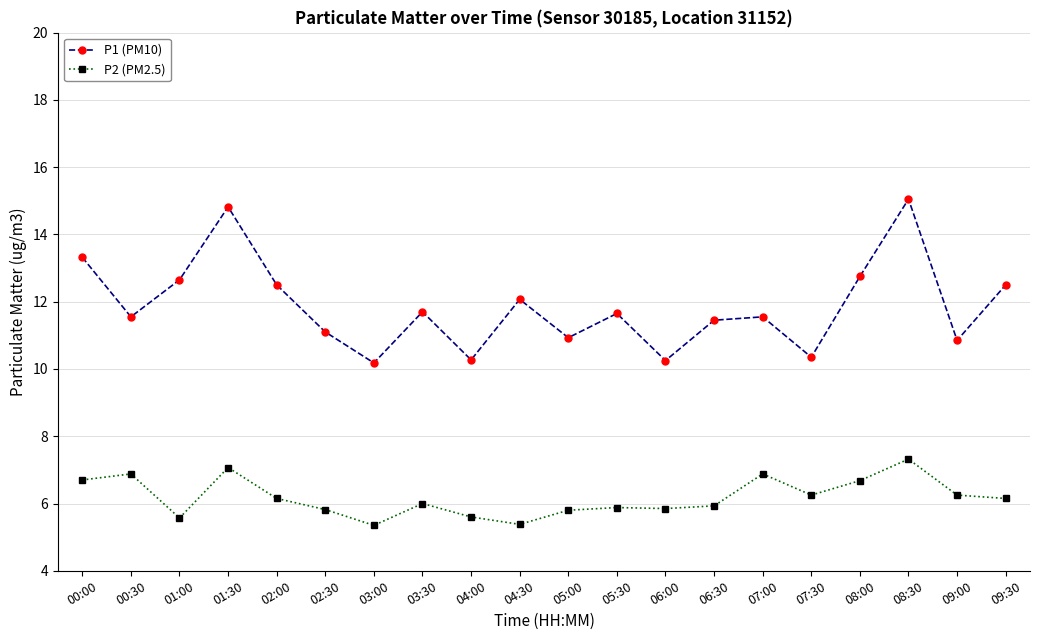

What are all the series names shown in the legend?

P1 (PM10), P2 (PM2.5)